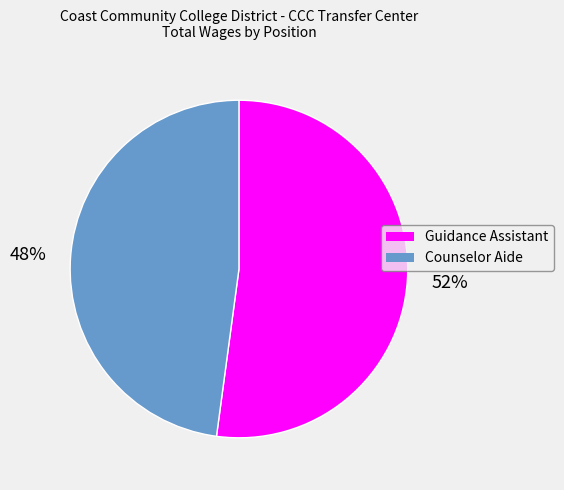

Count the number of slices in the pie.

2